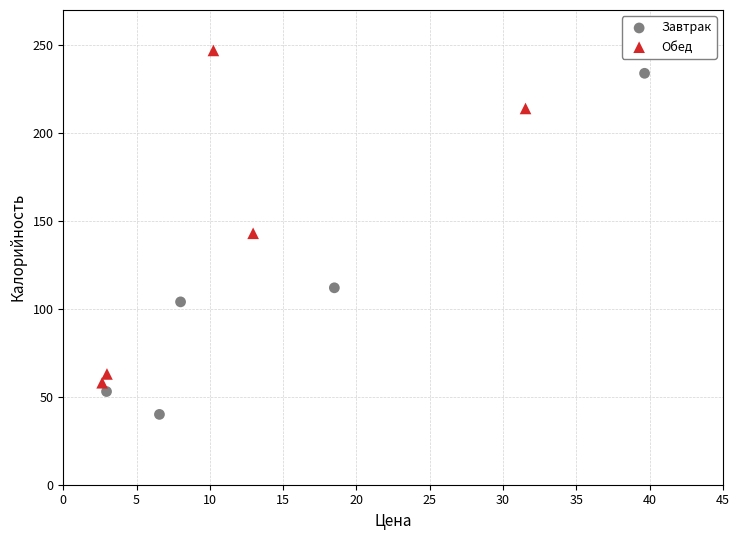

What are all the series names shown in the legend?

Завтрак, Обед